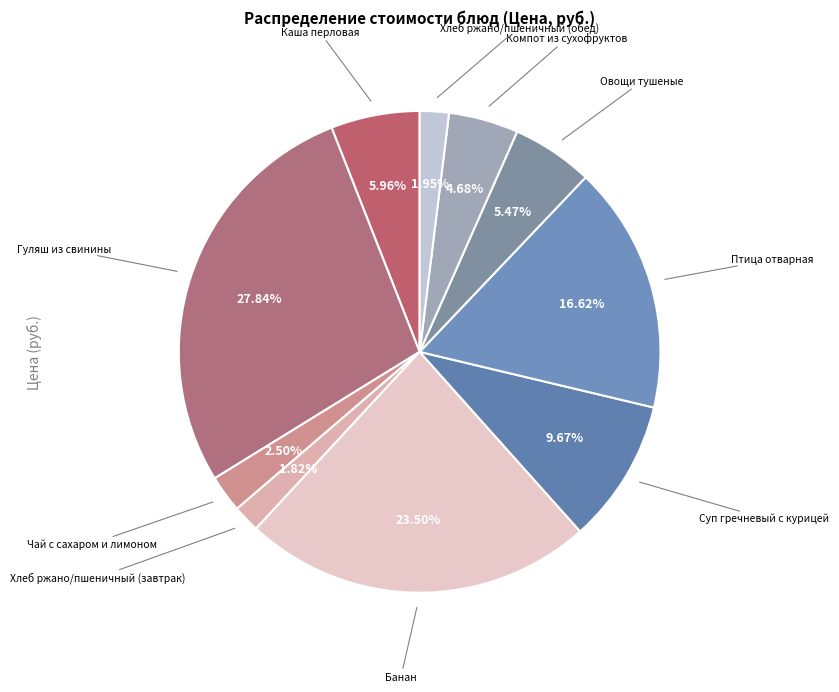

Which slice is the smallest?

Хлеб ржано/пшеничный (завтрак)